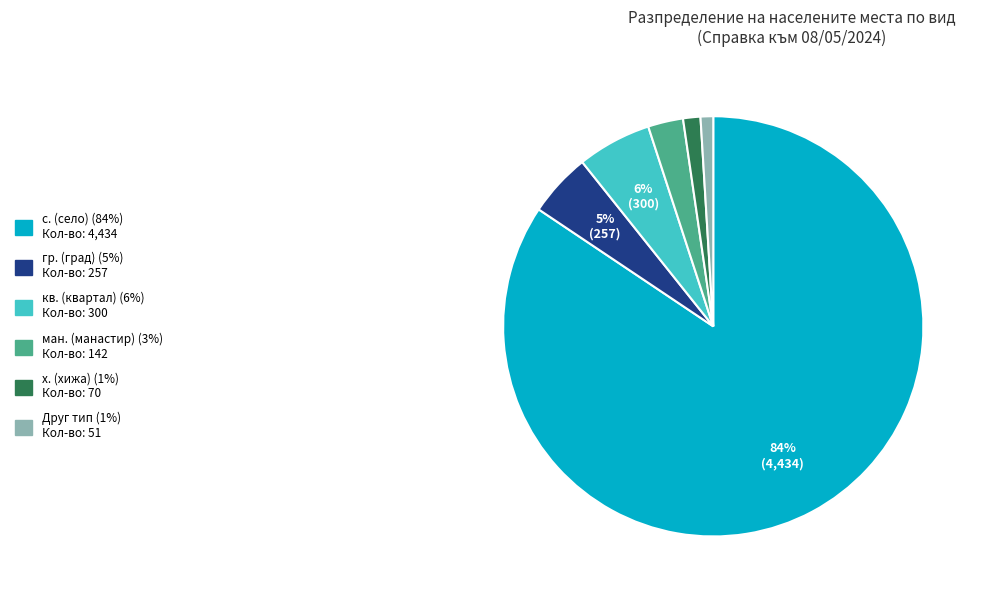

Does any single category account for the majority?

Yes